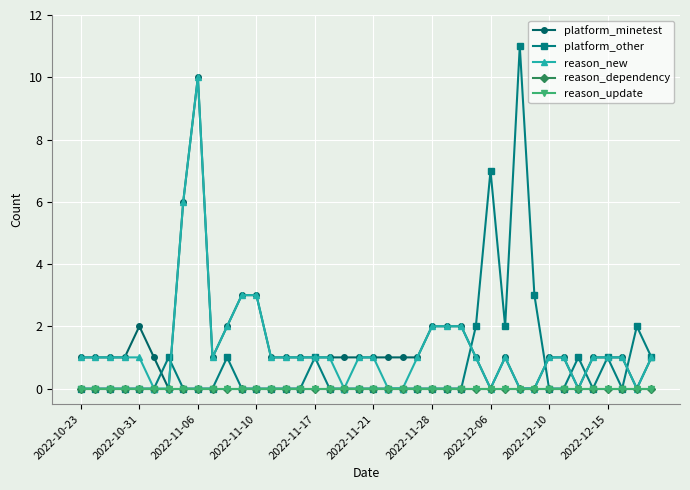

Does the chart have visible grid lines?

Yes